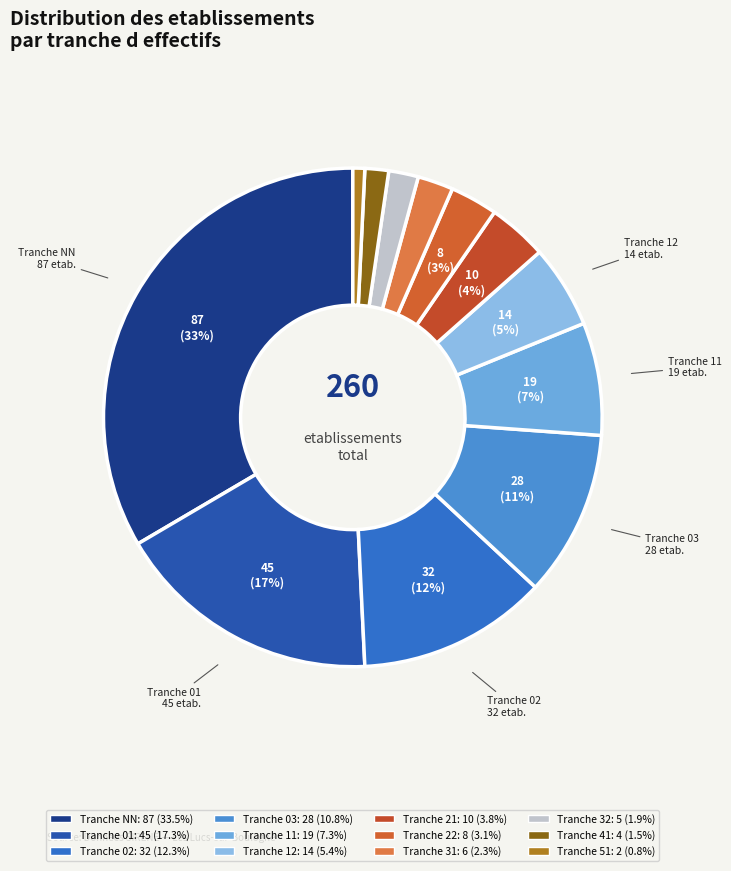

How many slices are in this pie chart?

12